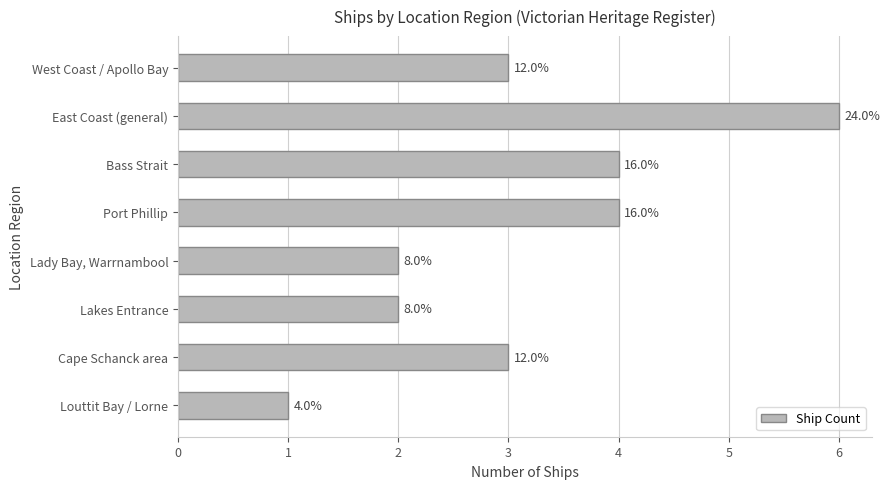

Are the bars horizontal?

Yes